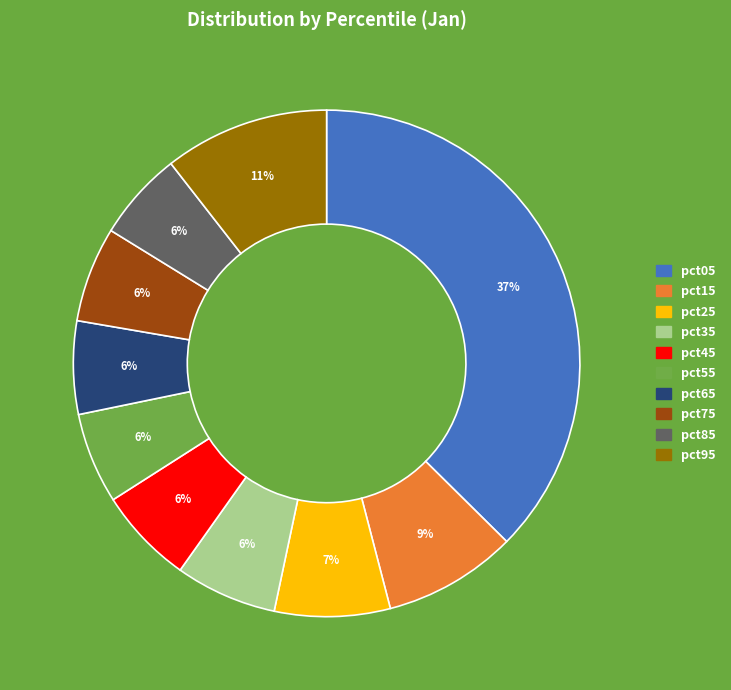

To the nearest percent, what is the combined percentage of pct95 and pct25?

18%